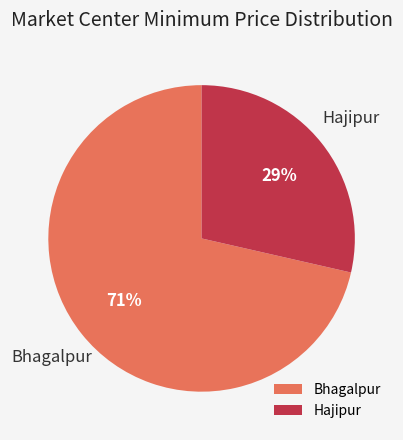

To the nearest percent, what is the combined percentage of Hajipur and Bhagalpur?

100%